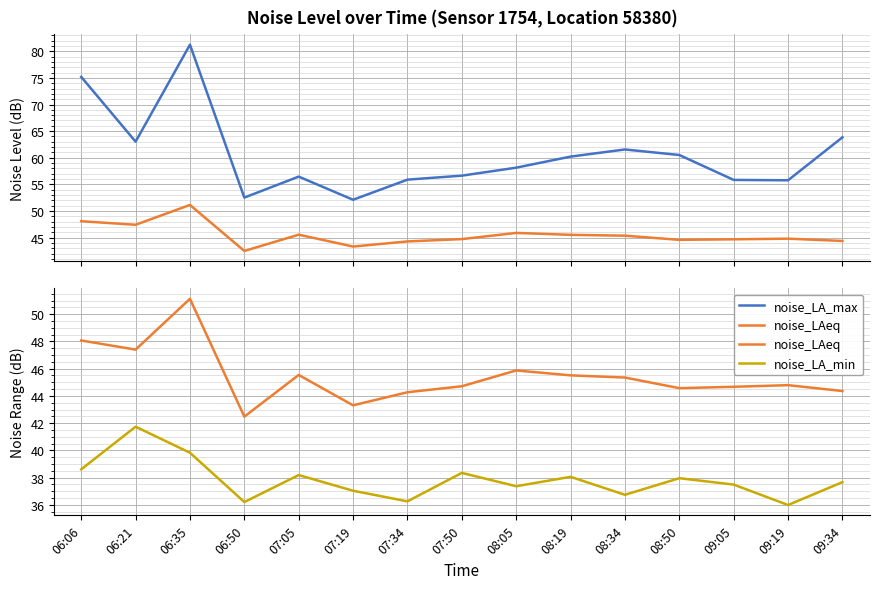

What is the sum of all noise_LA_min values?

567.5